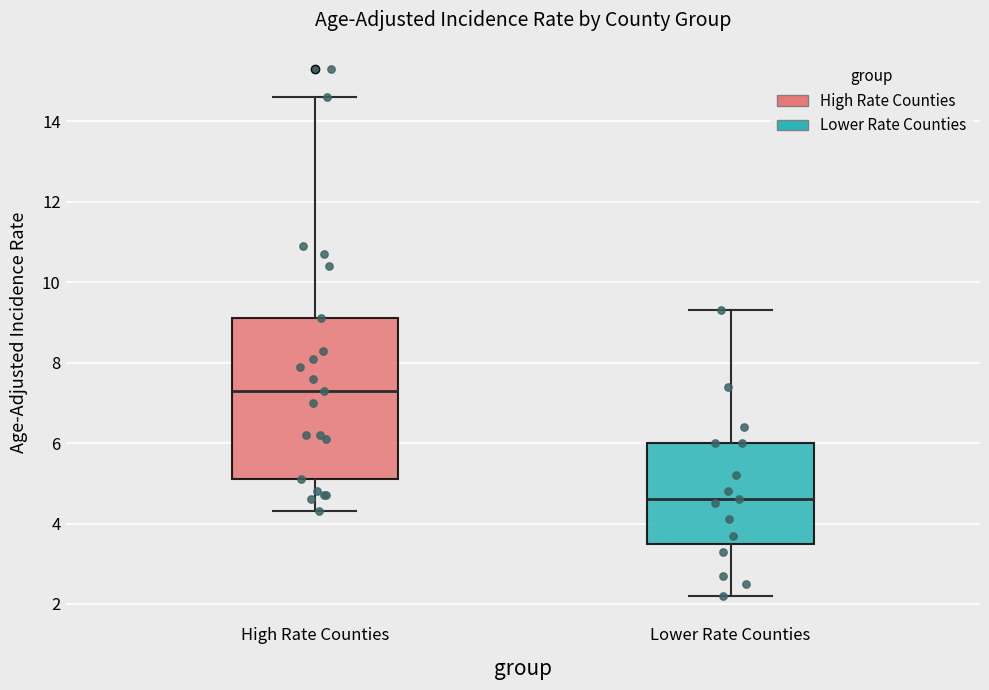

Which box is the tallest, from its lower edge to its upper edge?

High Rate Counties